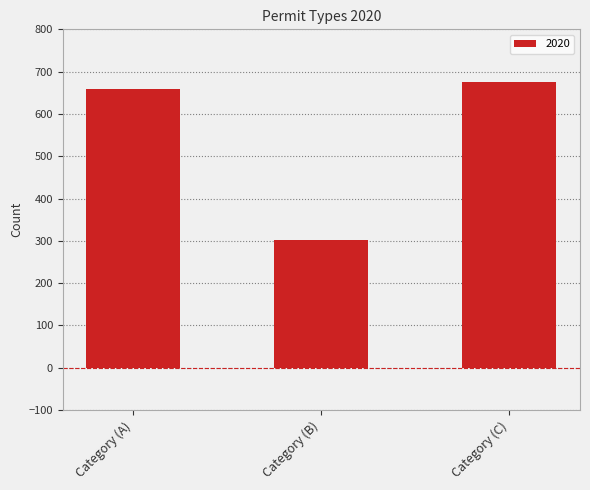

What is the difference between the values at Category (A) and Category (B)?

356